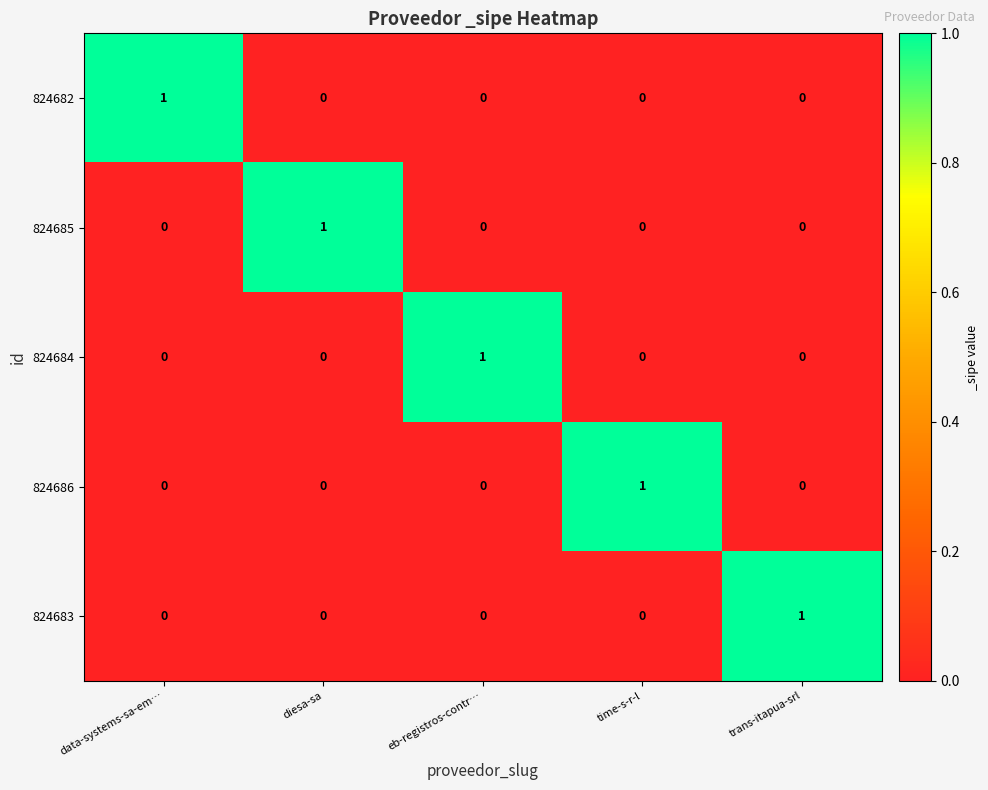

The value of 824685 at time-s-r-l is 0. True or false?

True